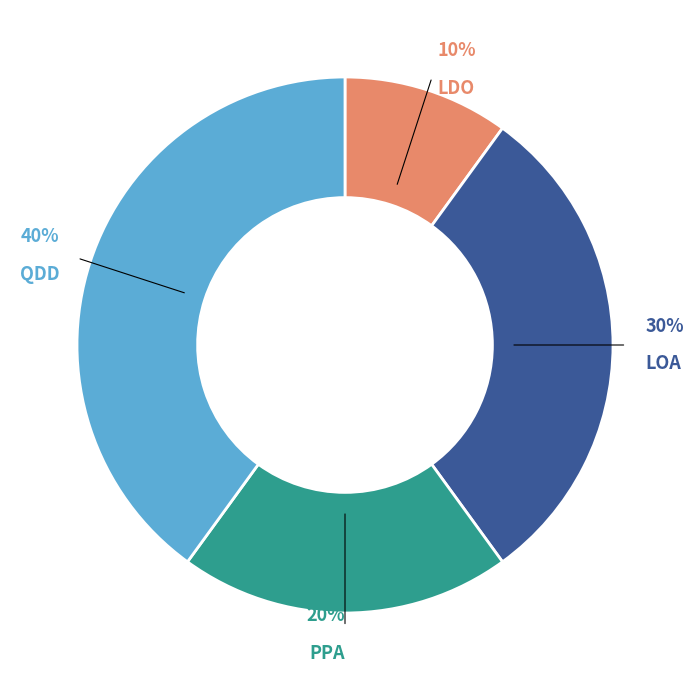

Count the number of slices in the pie.

4